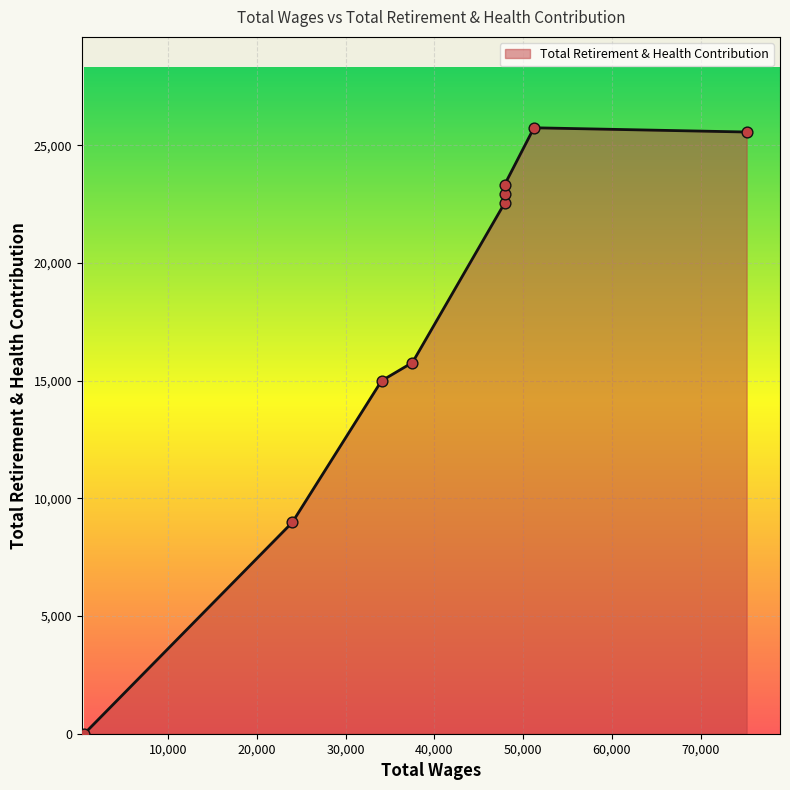

Between 34056.0 and 47916.0, which is larger?

47916.0